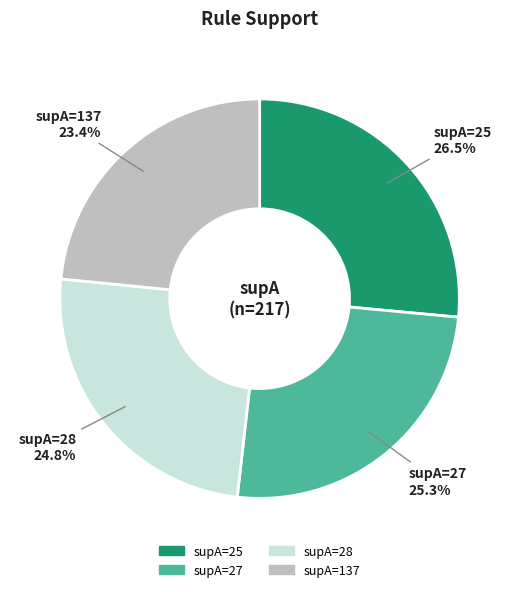

Does any single category account for the majority?

No